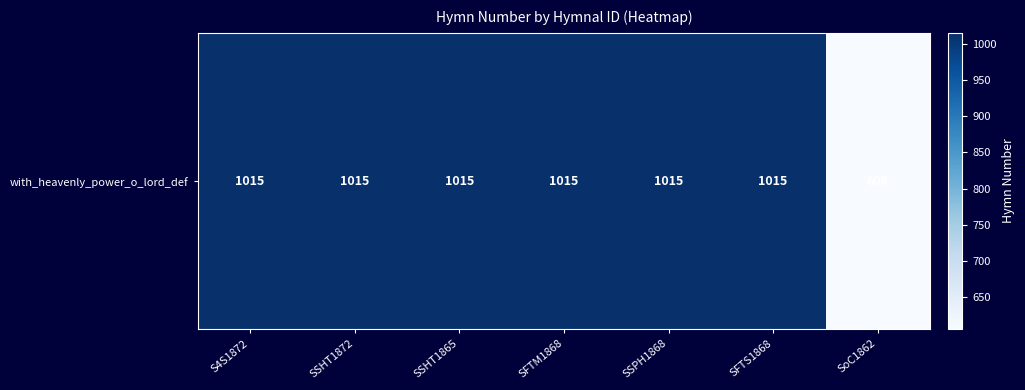

List the labels in order of value, largest first.

S4S1872, SSHT1872, SSHT1865, SFTM1868, SSPH1868, SFTS1868, SoC1862